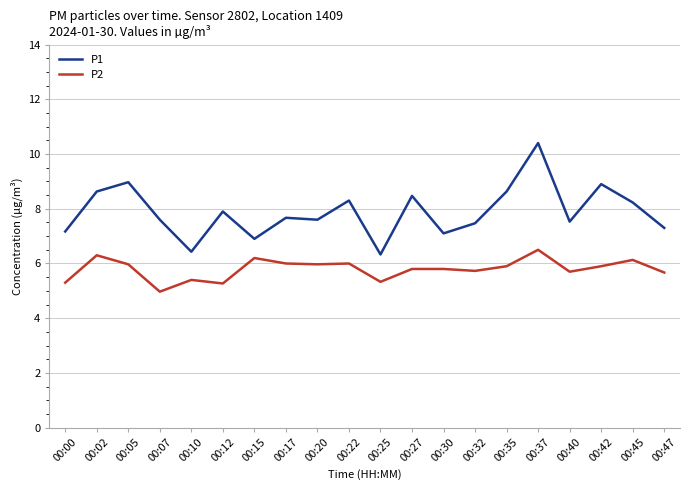

True or false: P1 and P2 cross at least once.

False